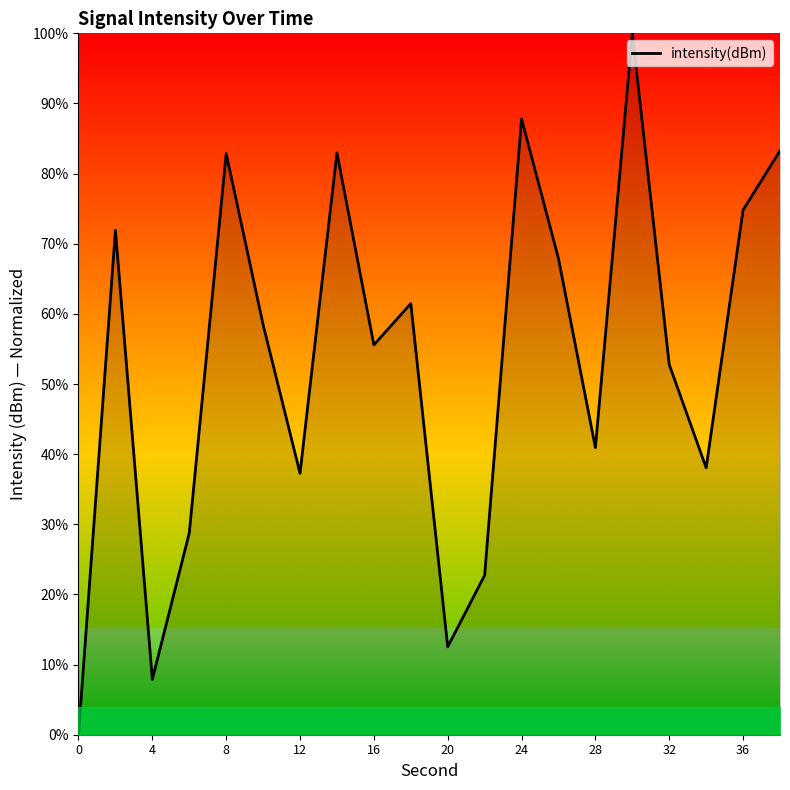

How many lines are shown in the chart?

1